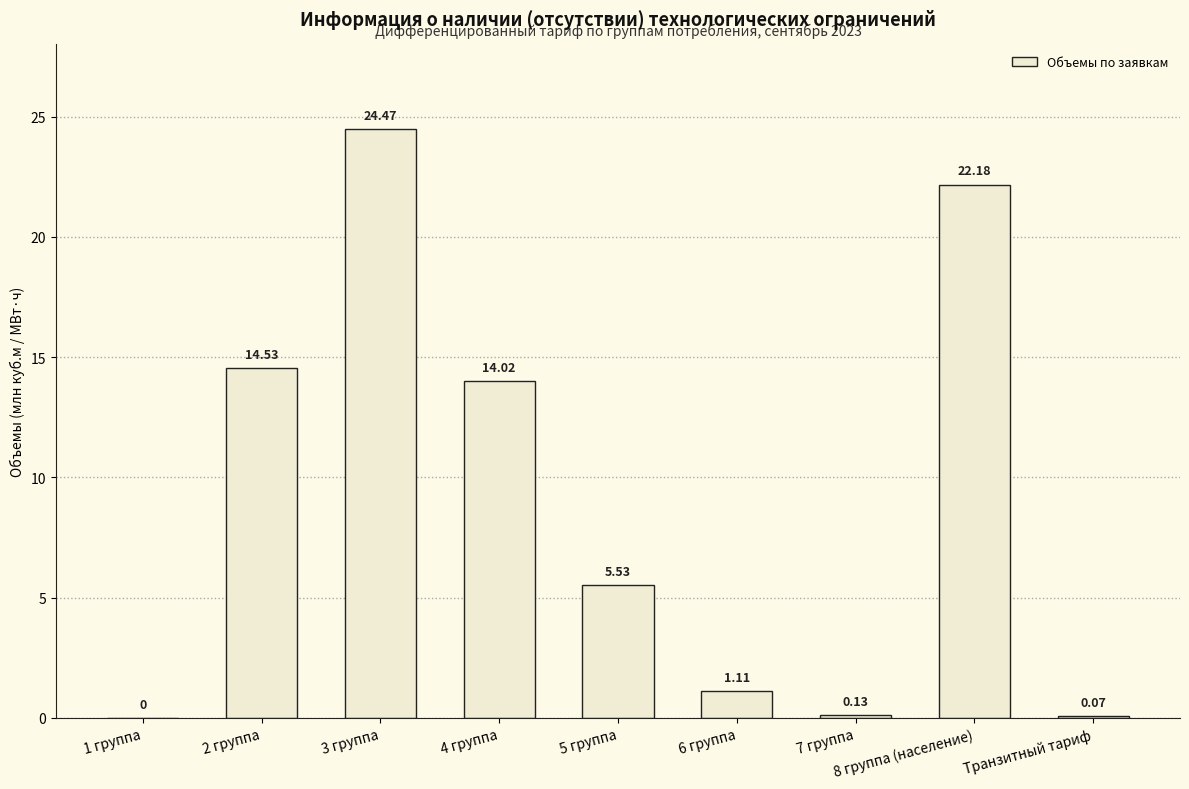

How many distinct data groups are displayed?

1